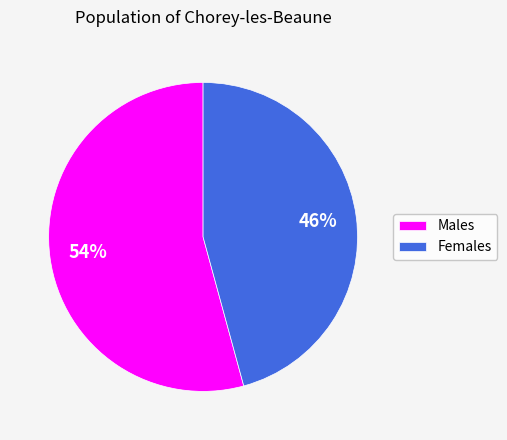

Which category accounts for the majority?

Males